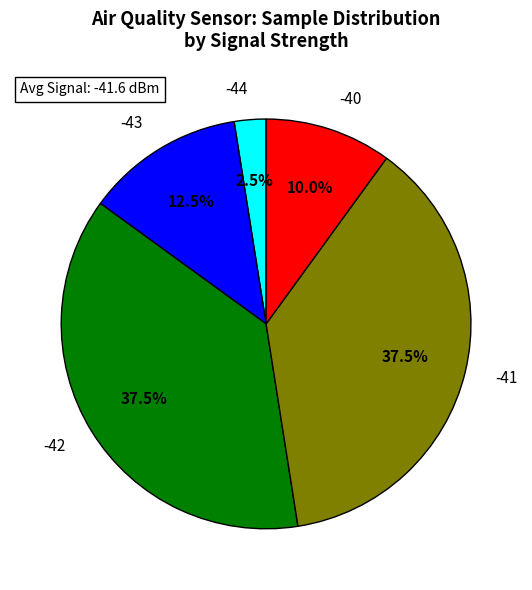

Is -40 the majority of the pie?

No